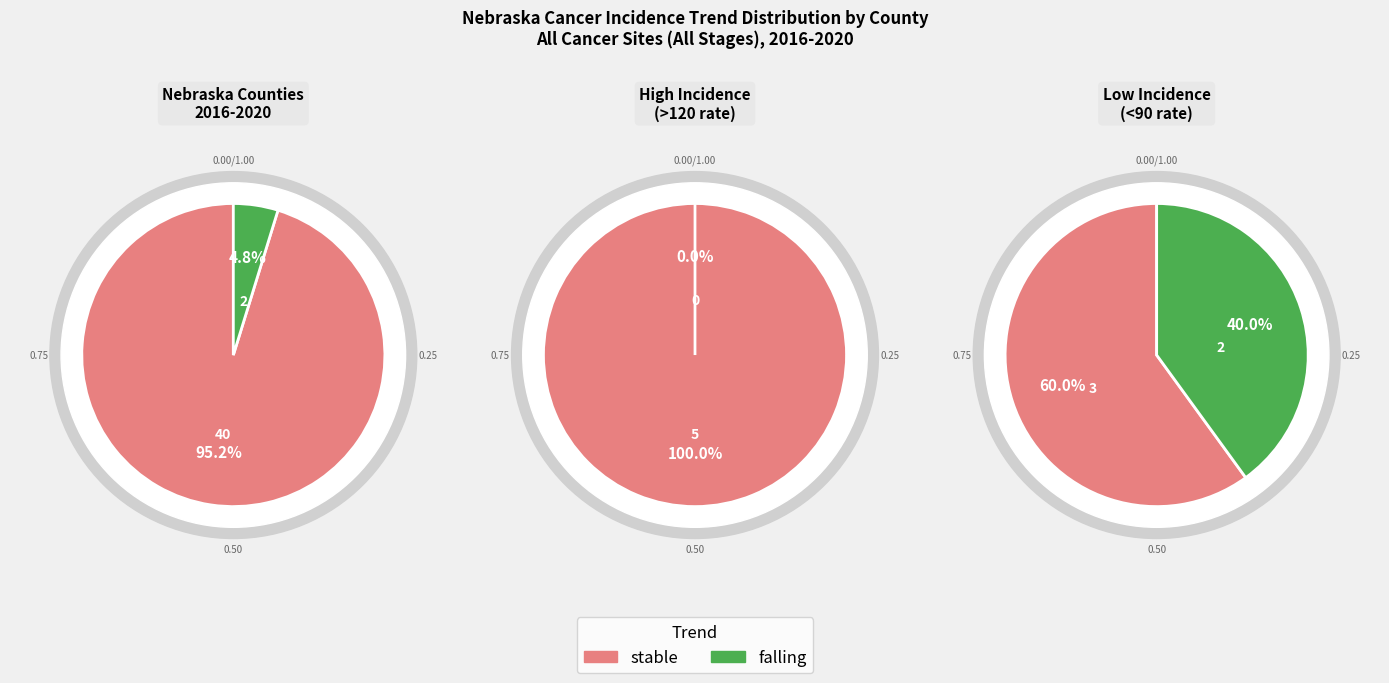

What is the smallest slice in the pie chart?

falling